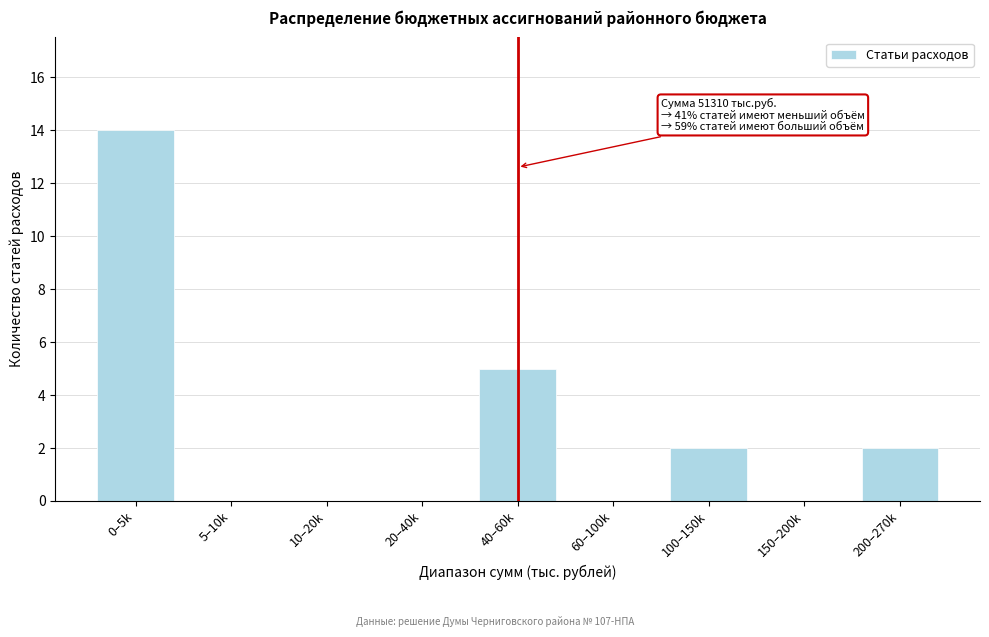

Reading left to right, list all the values displayed in this chart.

0–5k=14	5–10k=0	10–20k=0	20–40k=0	40–60k=5	60–100k=0	100–150k=2	150–200k=0	200–270k=2